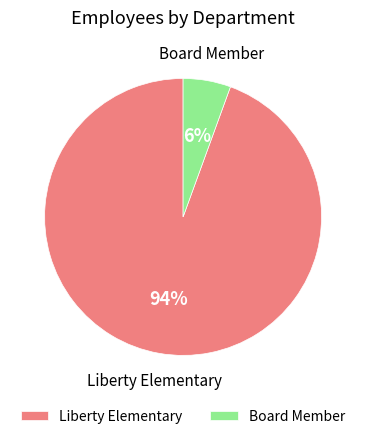

Approximately how many times larger is the value at Board Member compared to Liberty Elementary?

0.1